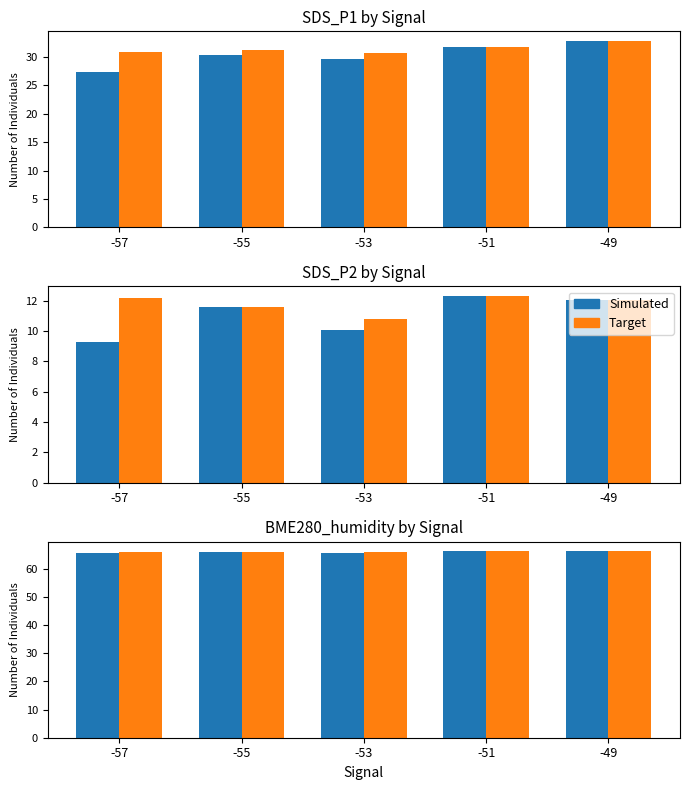

At which label does Target first exceed 66?

-53